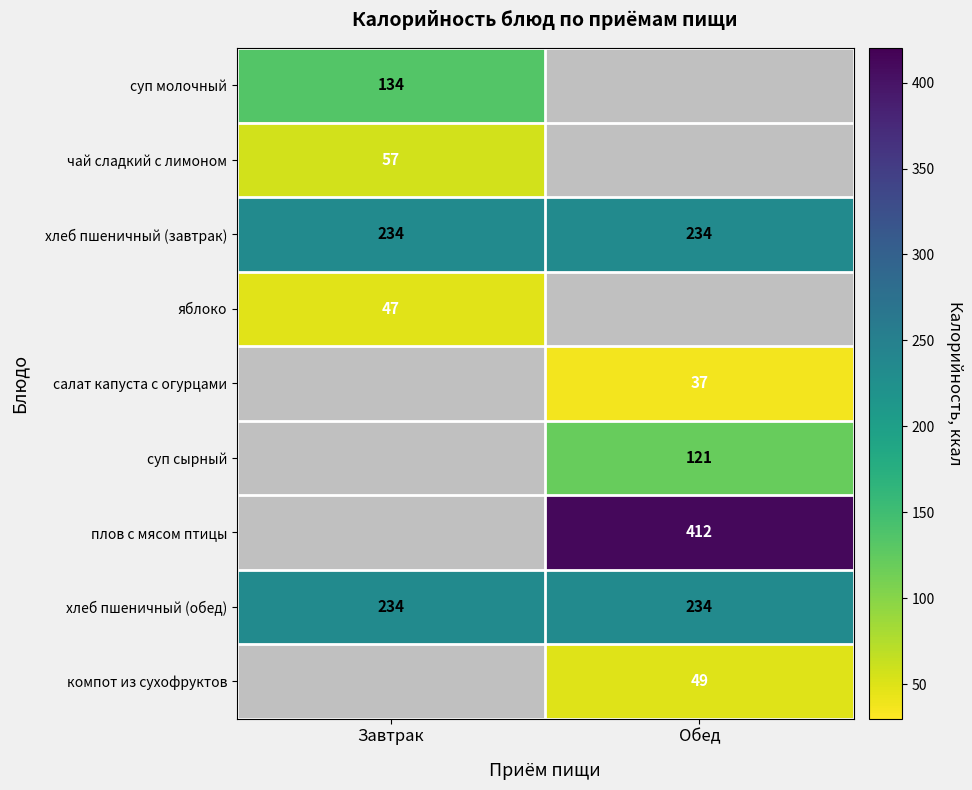

What value does the хлеб пшеничный (обед) series have at Завтрак?

234